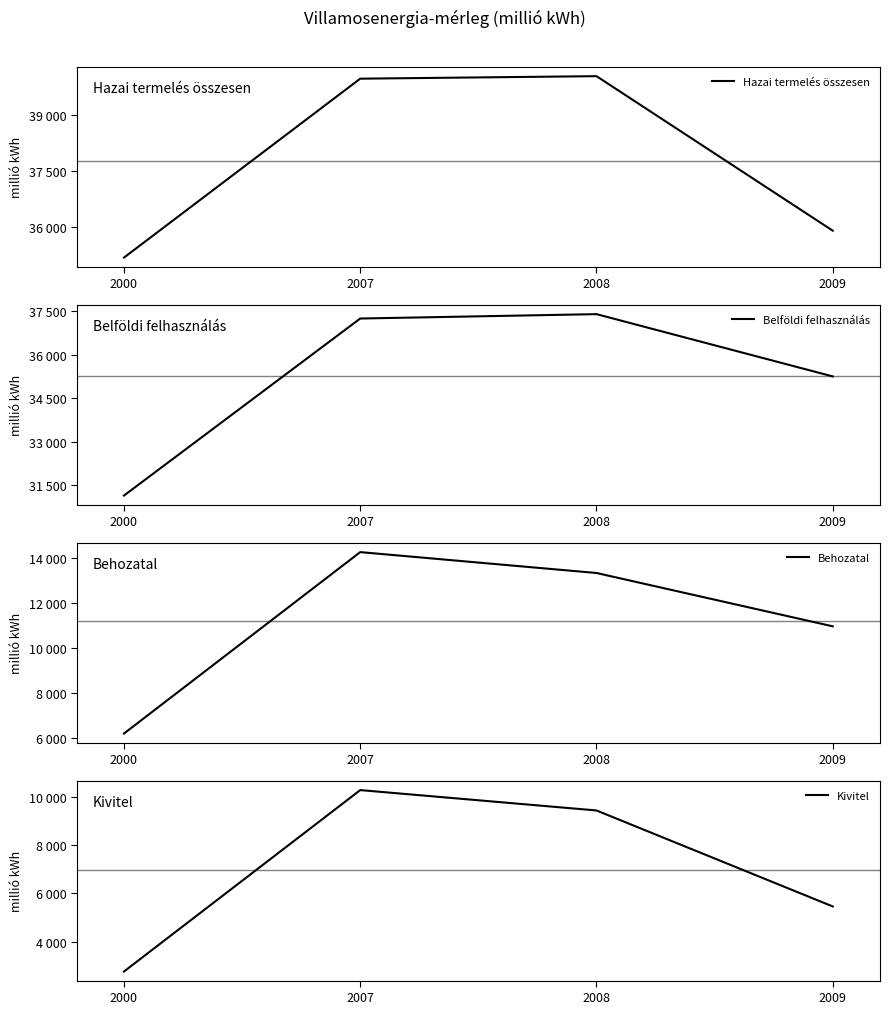

What is the greatest value displayed?

40026